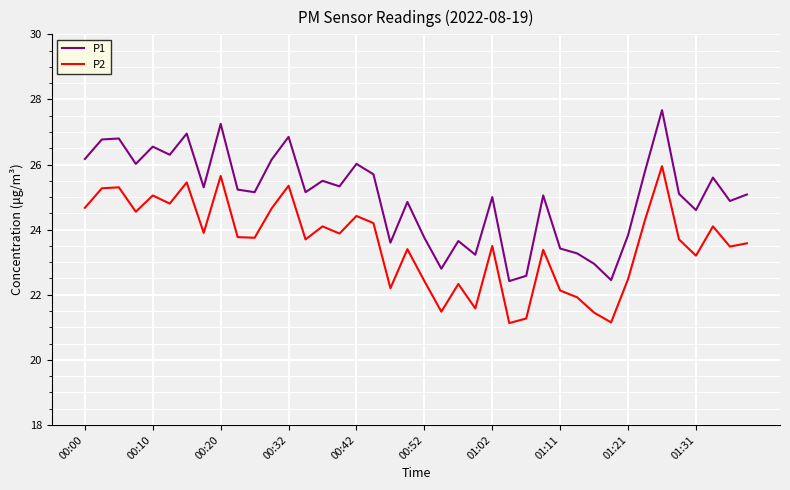

True or false: P2 and P1 intersect in this chart.

False